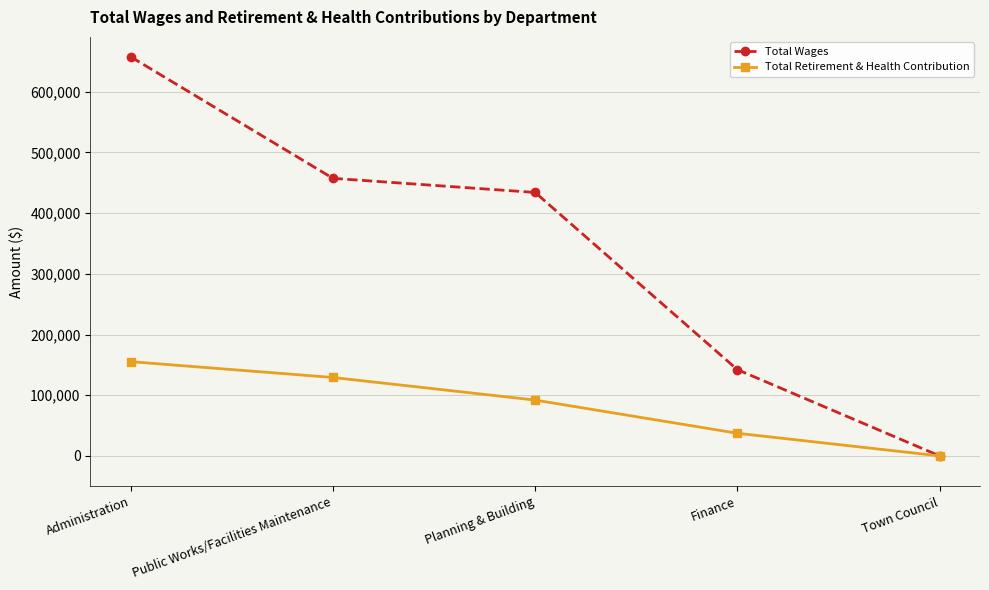

Is the value of Total Wages at Planning & Building greater than the value of Total Retirement & Health Contribution at Planning & Building?

Yes